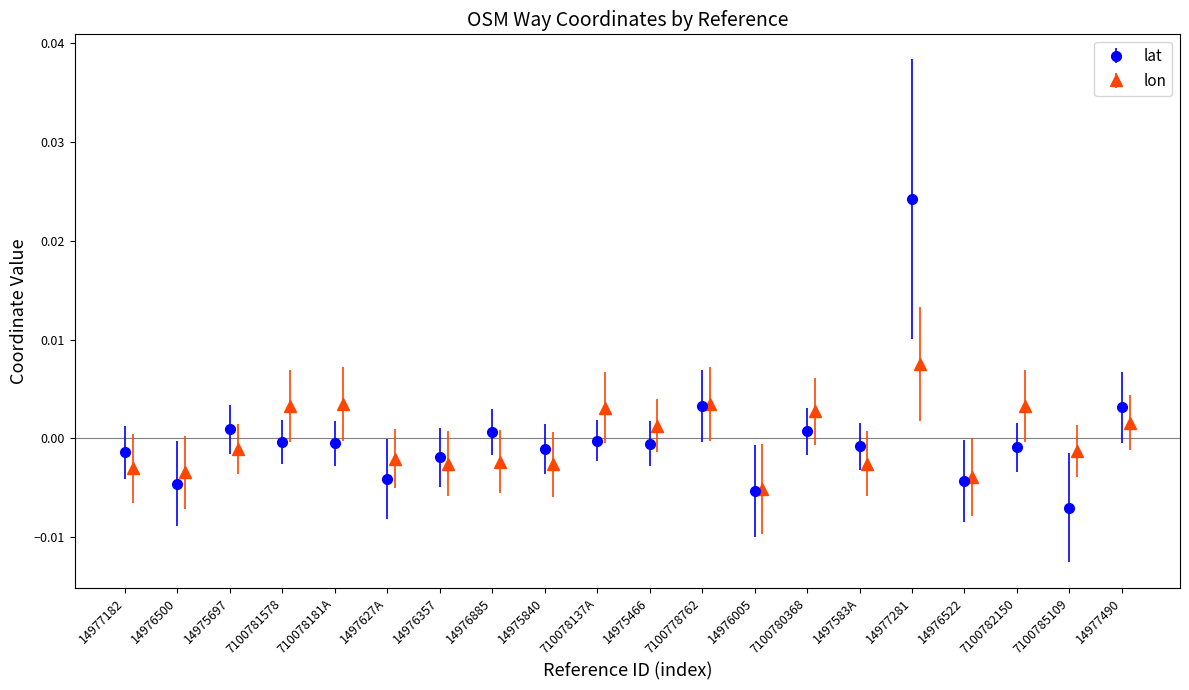

The lat series shows -0.0 at 14975466. True or false?

True